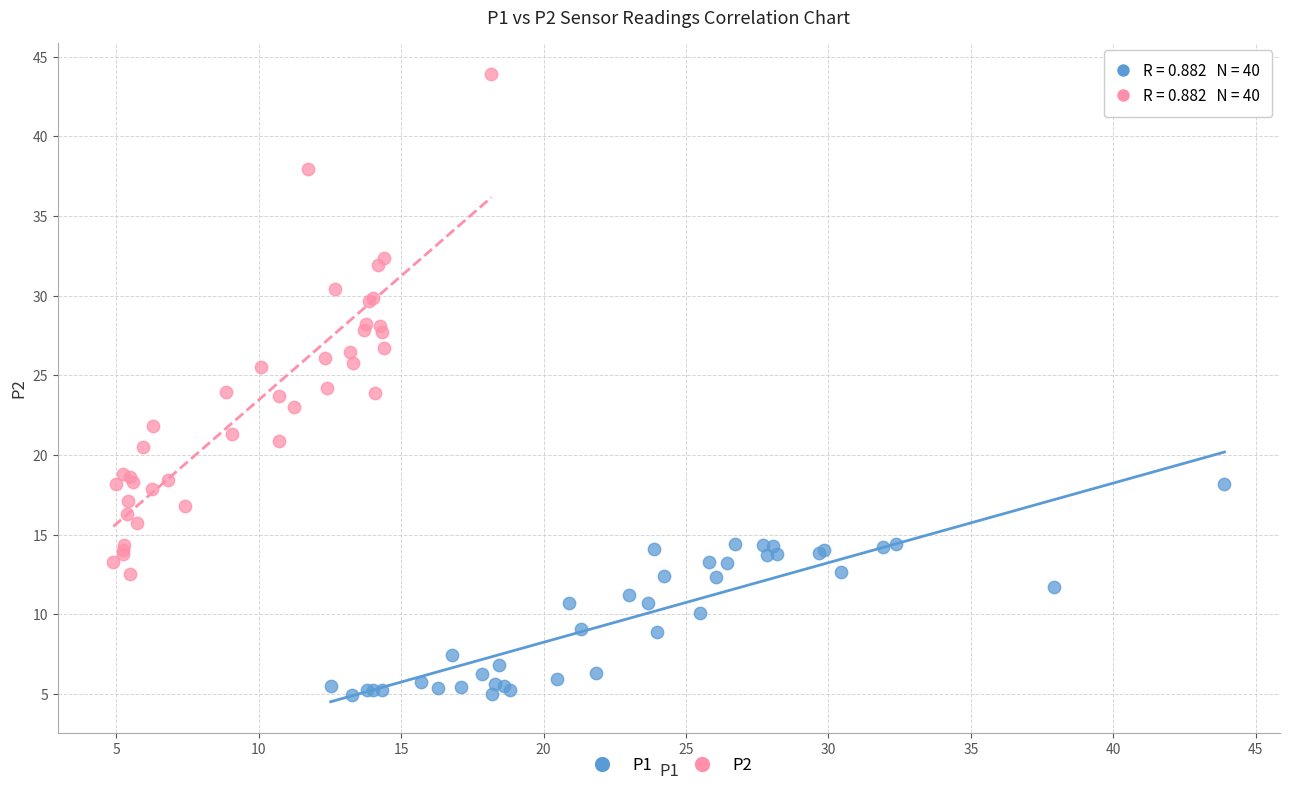

Which series contains the highest Y value?

P2